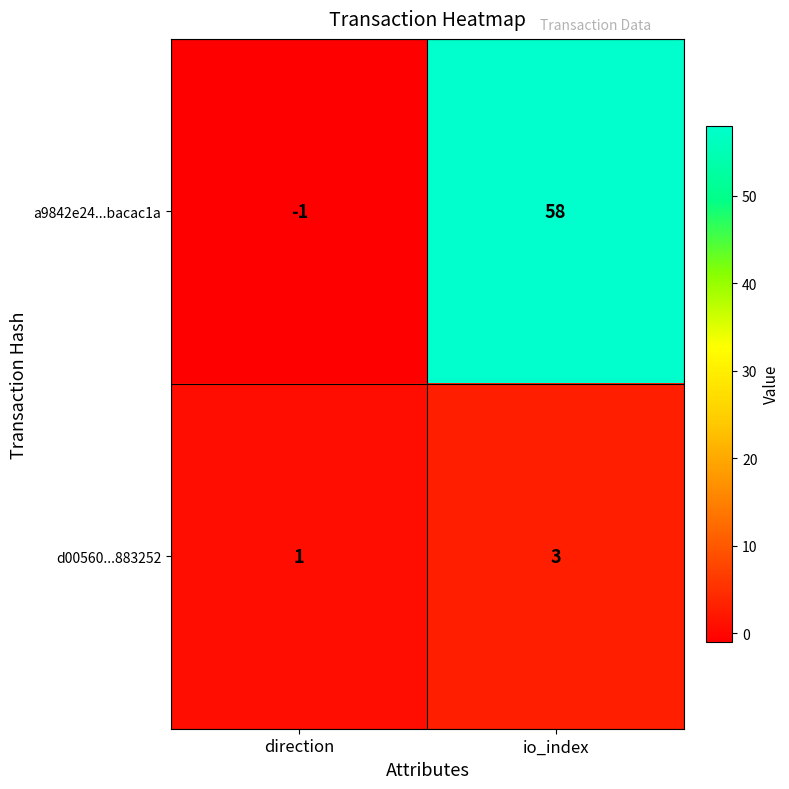

Rank the series by their maximum value, from lowest to highest.

d00560...883252, a9842e24...bacac1a